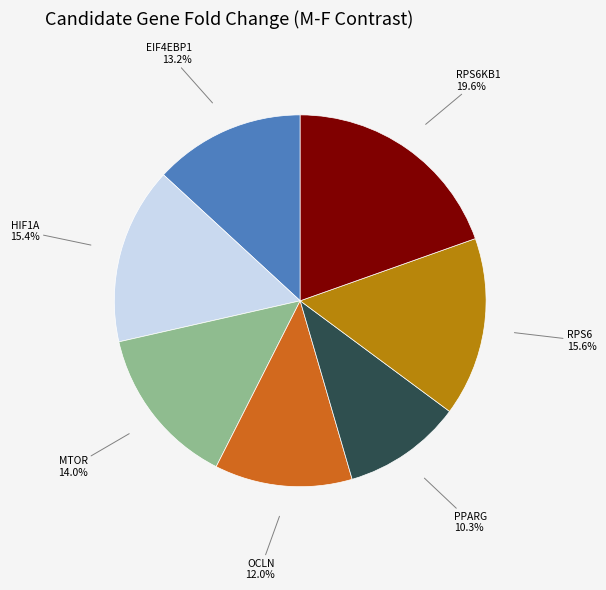

Does any single category account for the majority?

No